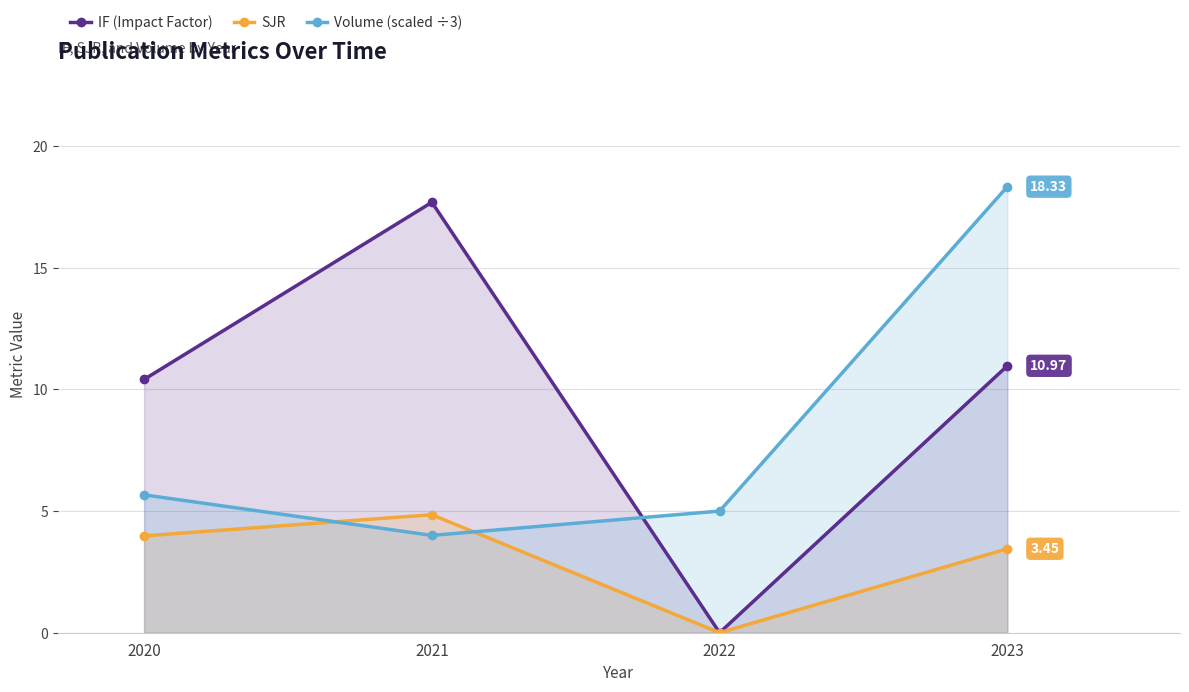

Which series has the largest total across all categories?

IF (Impact Factor)